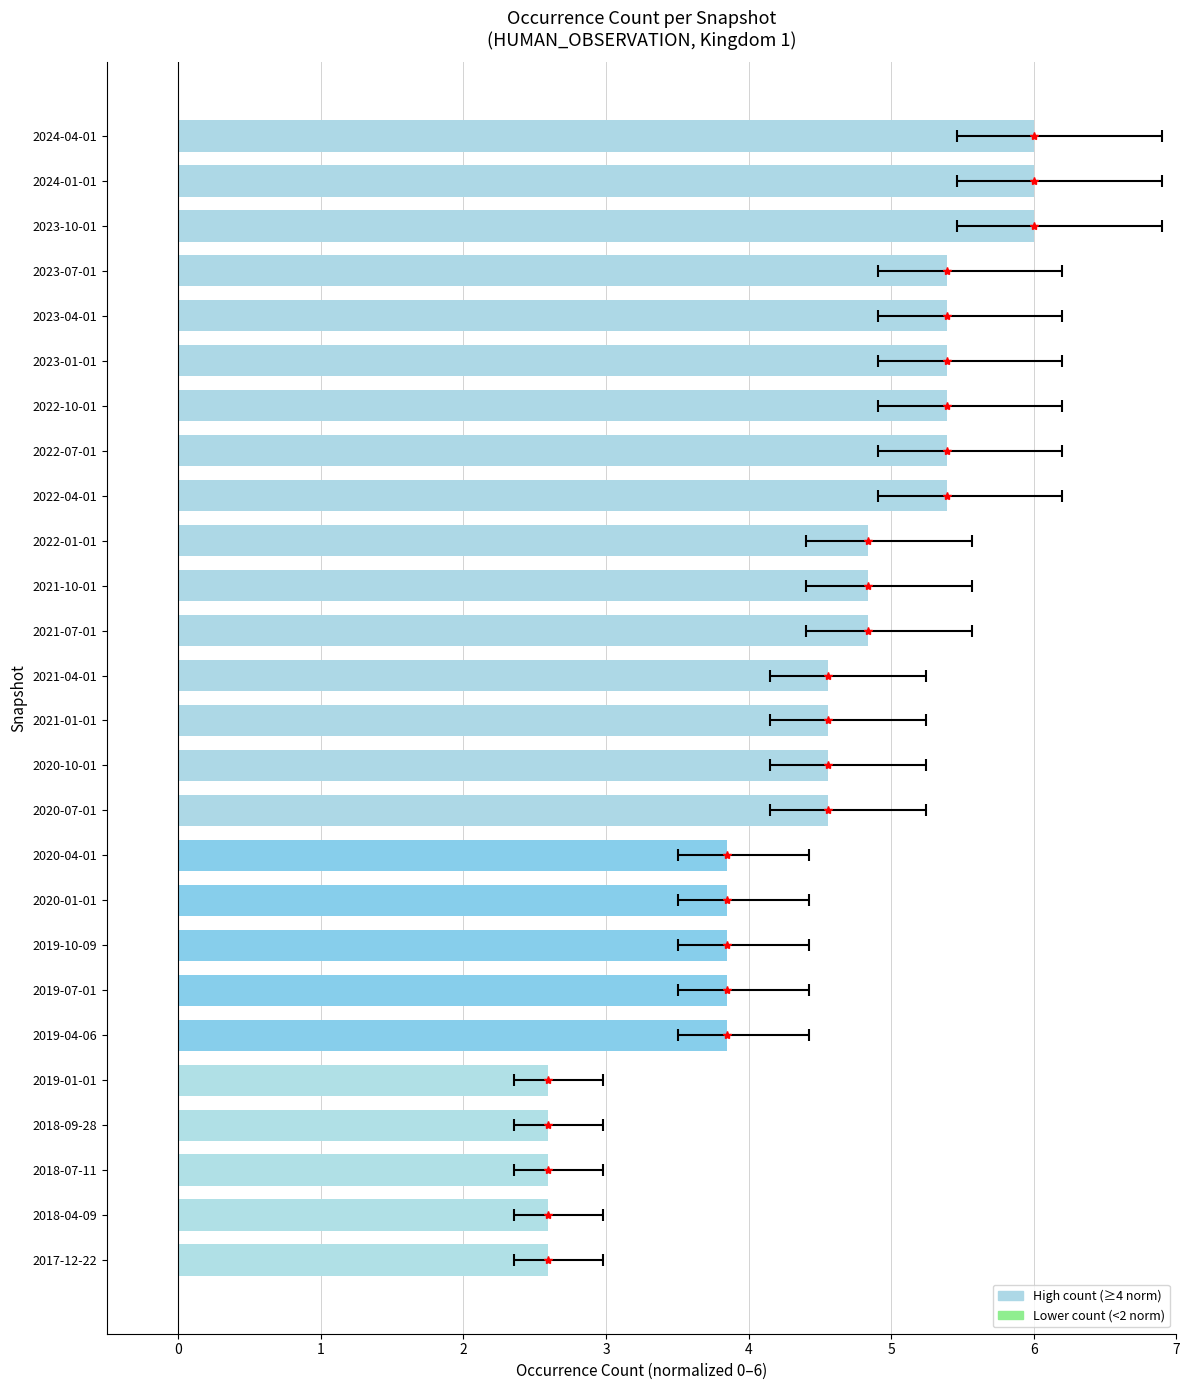

Approximately how many times larger is the value at 2018-09-28 compared to 2022-10-01?

0.5